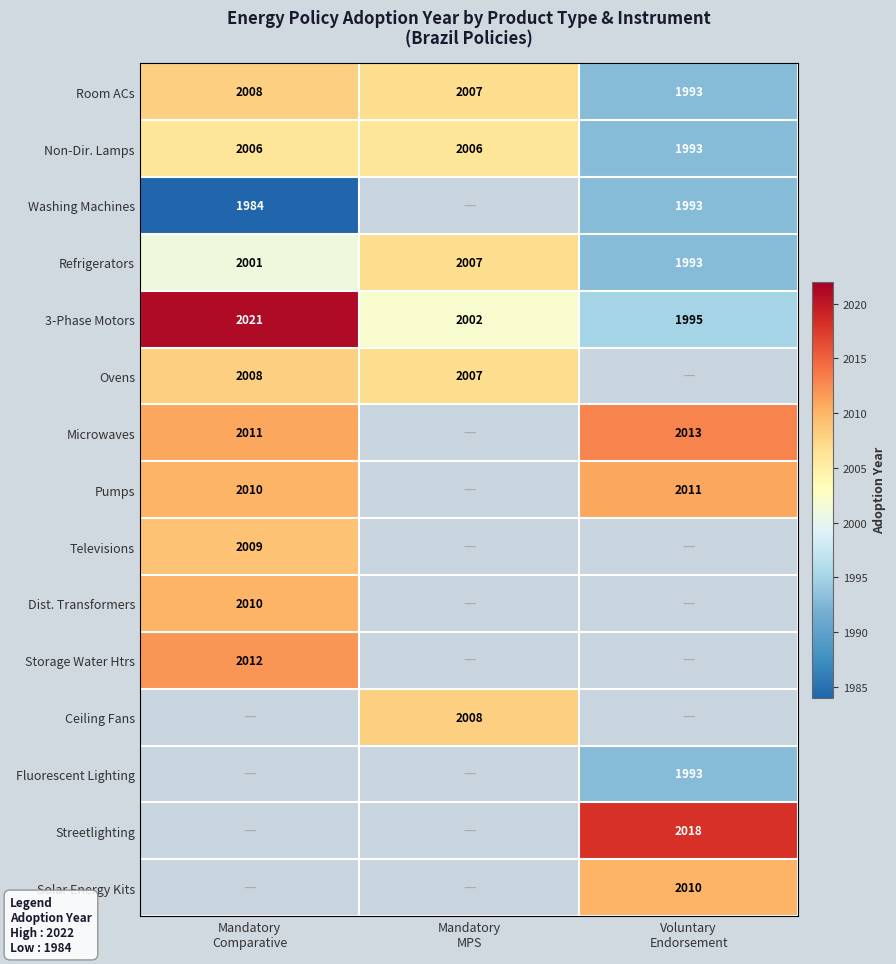

What is the minimum value for Ovens?

2007.0